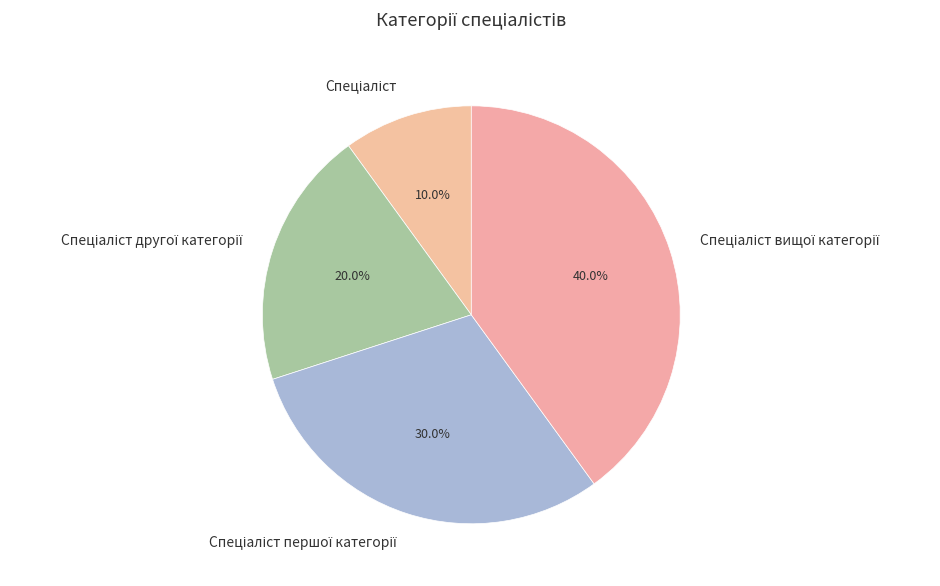

Does any single category account for the majority?

No